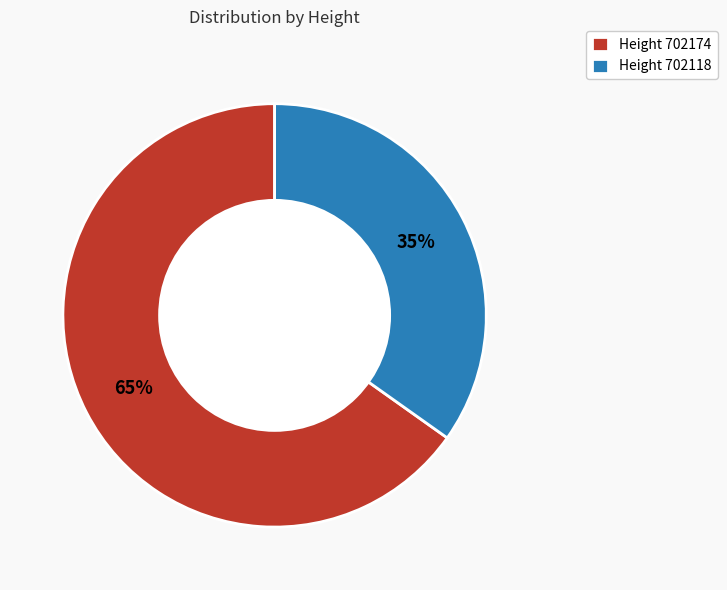

To the nearest percent, what percentage of the pie is Height 702174?

65%